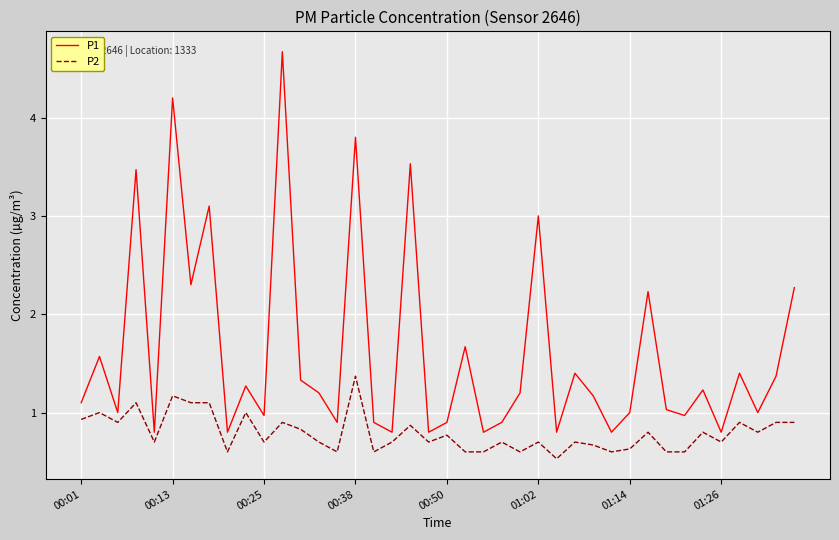

Which series has the largest total across all categories?

P1